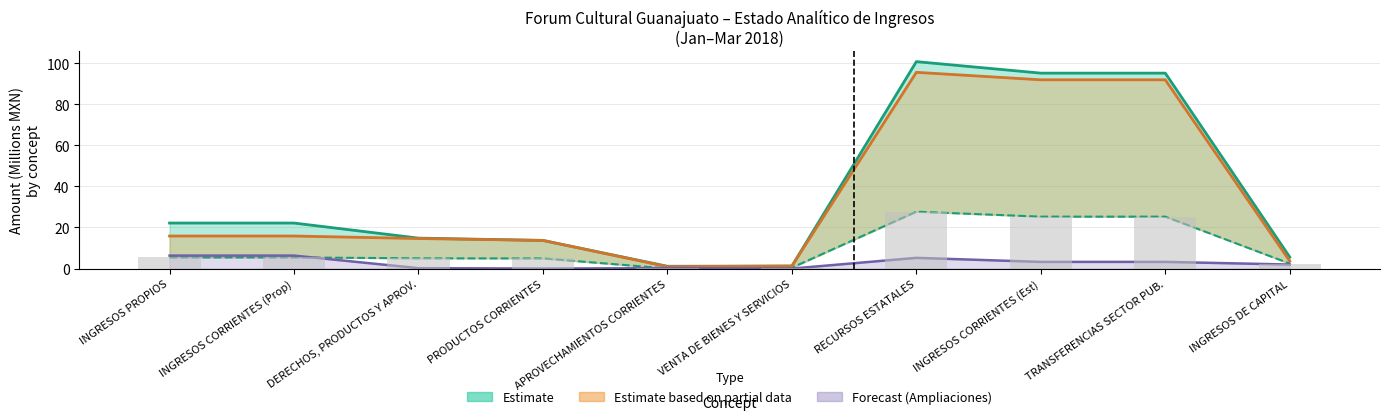

What position from the right is TRANSFERENCIAS SECTOR PUB.?

2